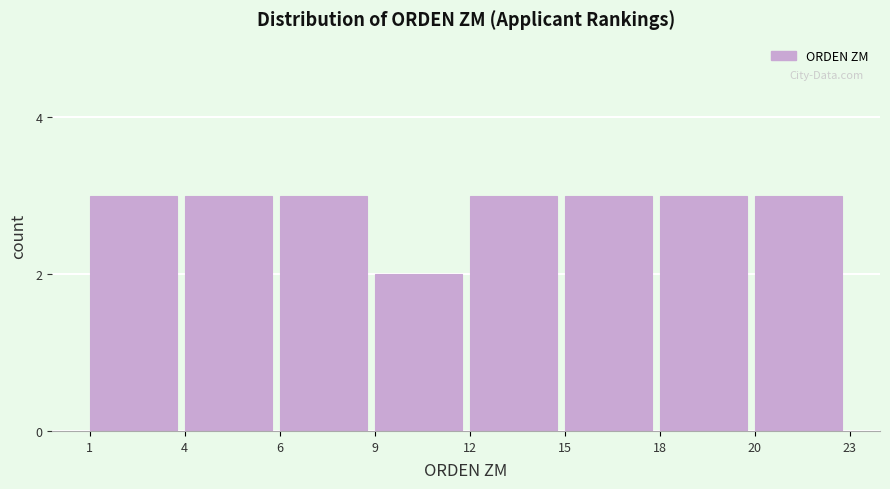

Reading left to right, transcribe all the data shown in this chart.

3	3	3	2	3	3	3	3